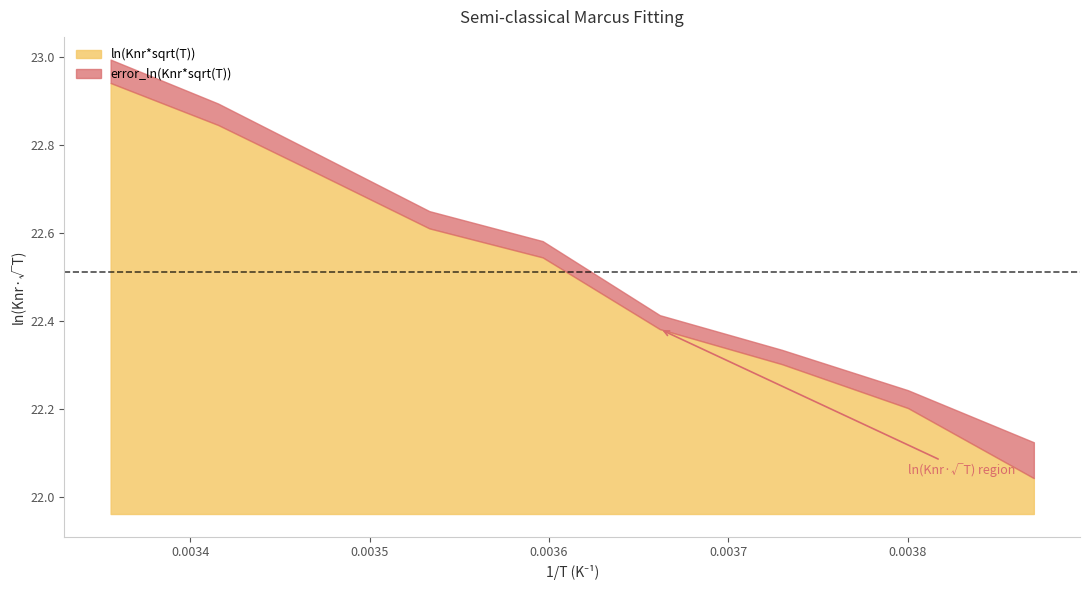

What are all the series names shown in the legend?

ln(Knr*sqrt(T)), error_ln(Knr*sqrt(T))